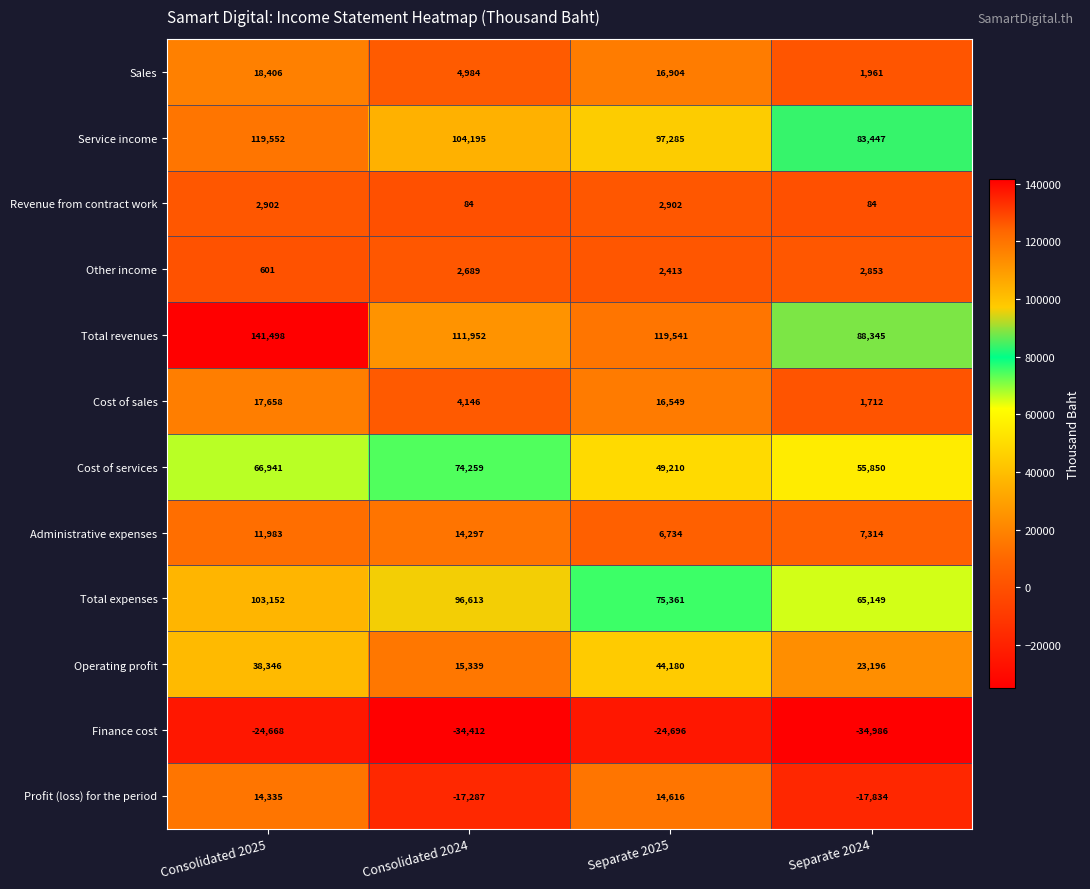

The Other income series shows 601 at Consolidated 2025. True or false?

True